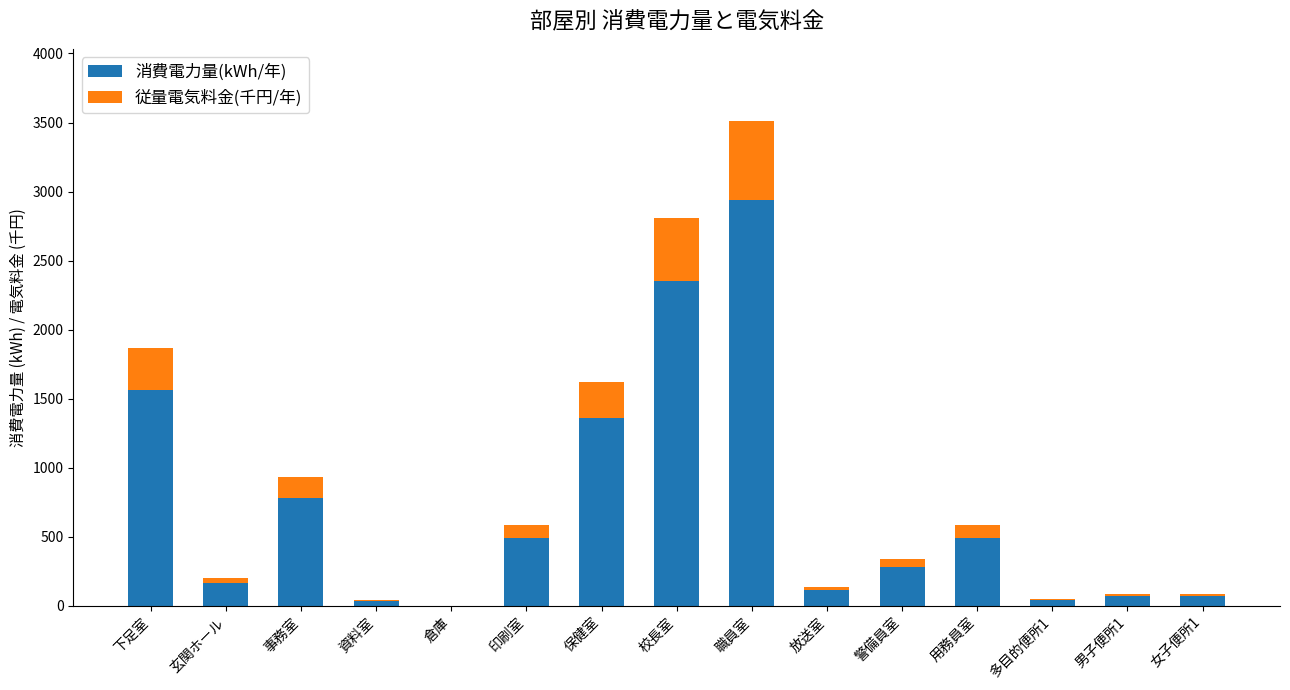

At which category is the sum across all series the highest?

職員室